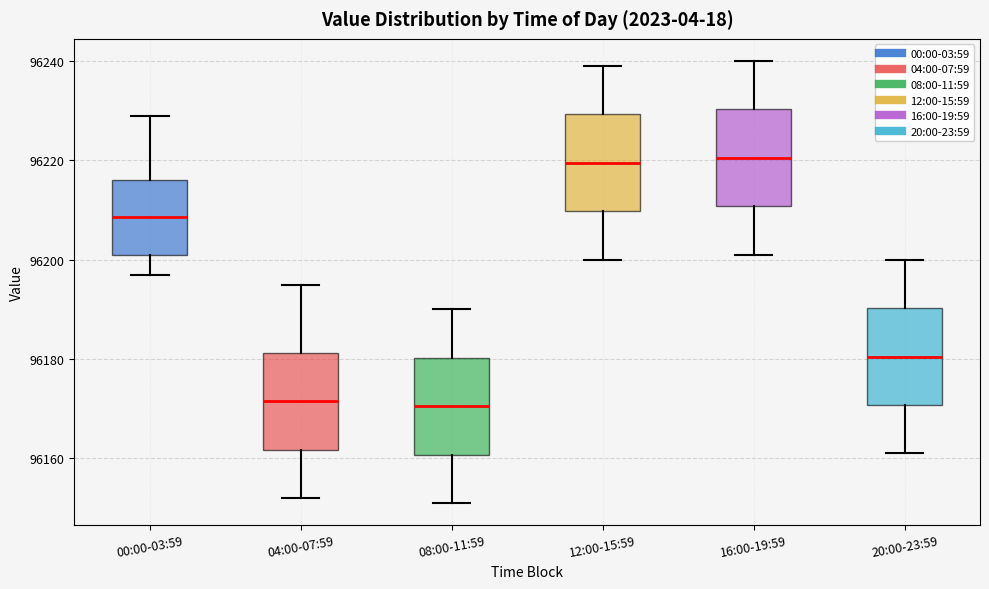

Reading left to right, read every box against the y-axis: the position of its median line, the range the box covers, and the ends of its whiskers. The values are not printed on the chart, so give them approximately, as read against the axis.

00:00-03:59: median 96208, box 96202 to 96216, whiskers 96198 to 96230
04:00-07:59: median 96172, box 96162 to 96182, whiskers 96152 to 96196
08:00-11:59: median 96170, box 96160 to 96180, whiskers 96152 to 96190
12:00-15:59: median 96220, box 96210 to 96230, whiskers 96200 to 96240
16:00-19:59: median 96220, box 96210 to 96230, whiskers 96202 to 96240
20:00-23:59: median 96180, box 96170 to 96190, whiskers 96162 to 96200